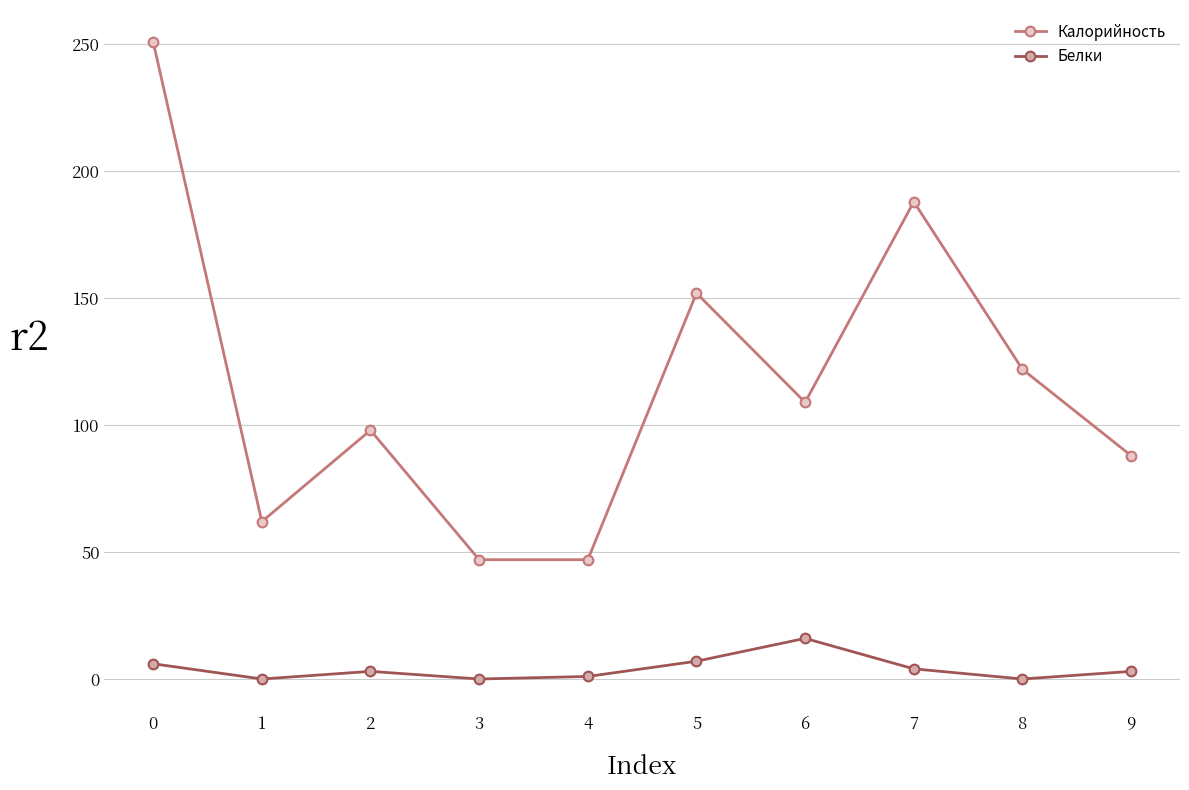

What is the average value of the Калорийность series?

116